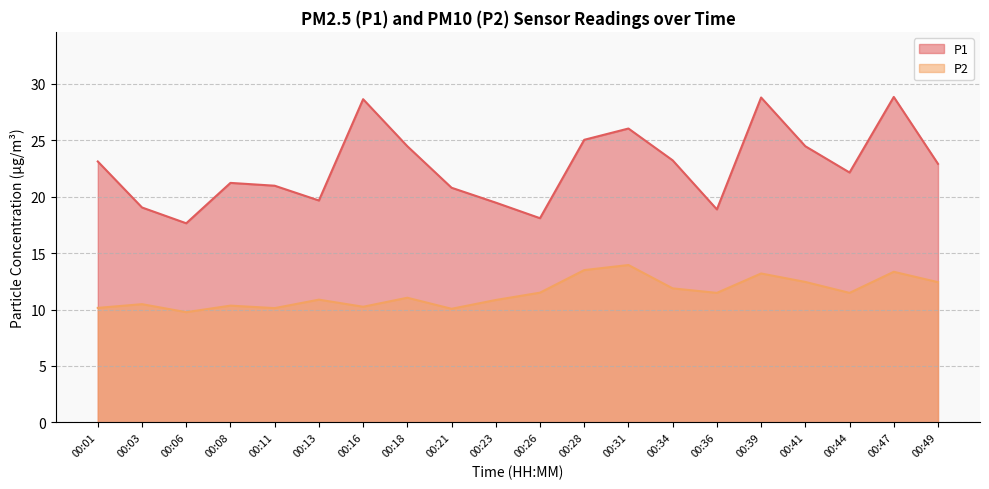

Where is the first local minimum for P1?

00:06